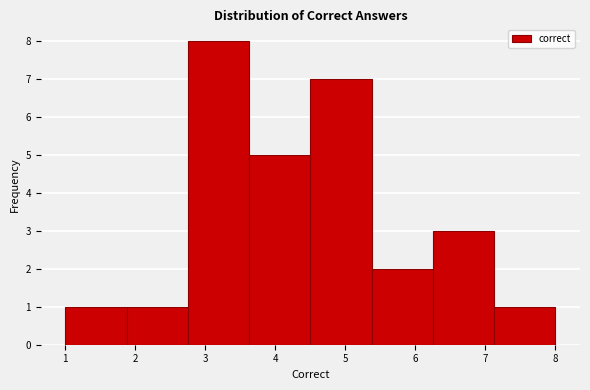

Which range on the x-axis has the tallest bar?

2.8 to 3.6